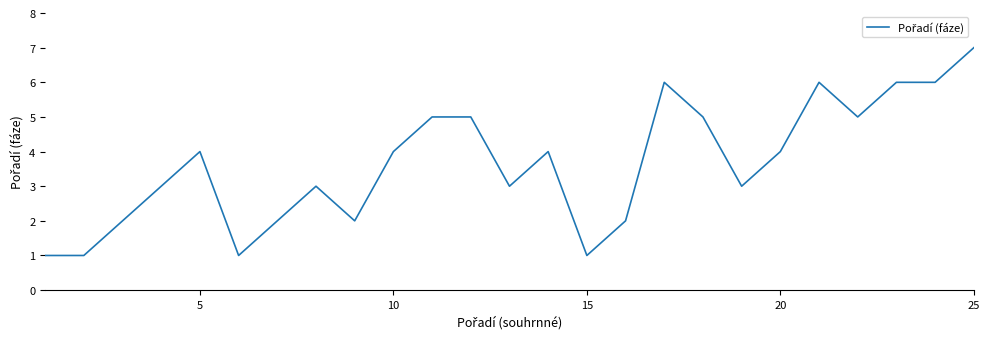

What is the difference between the second highest and second lowest values?

5